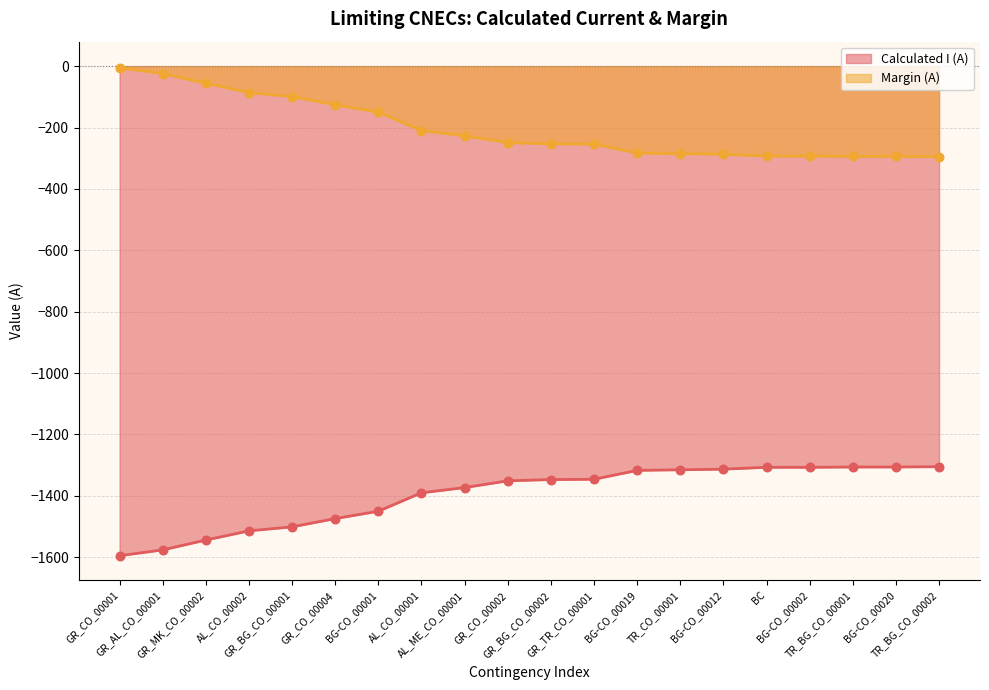

At how many categories does at least one series exceed -177?

7